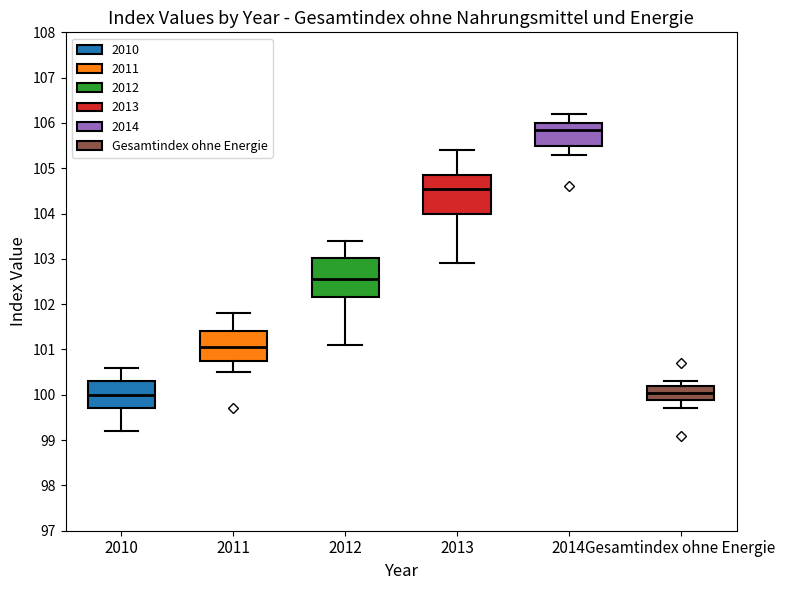

Where is the upper edge of the box for 2011 on the y-axis? The values are not printed on the chart, so give them approximately, as read against the axis.

101.4